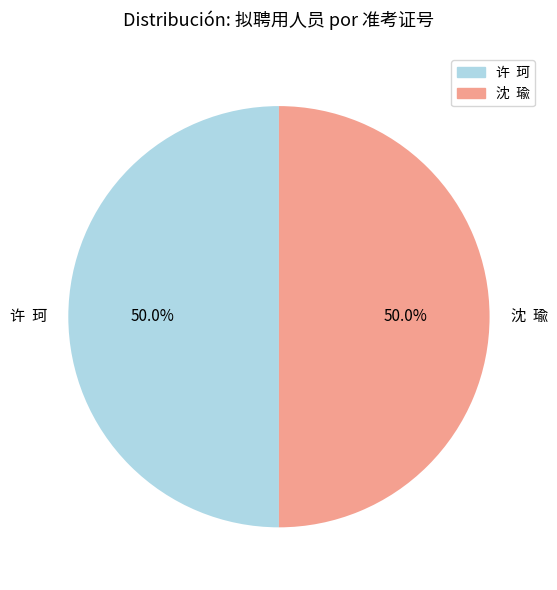

What portion of the pie excludes 许 珂?

50.0%